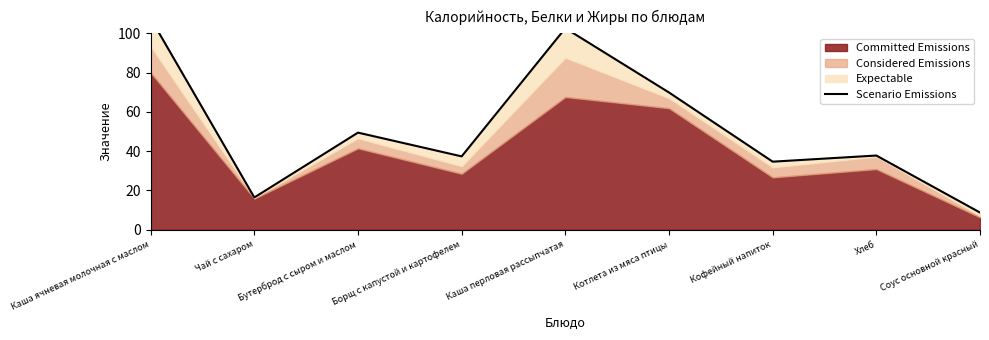

How many points are lower than both their immediate neighbors (excluding endpoints)?

3